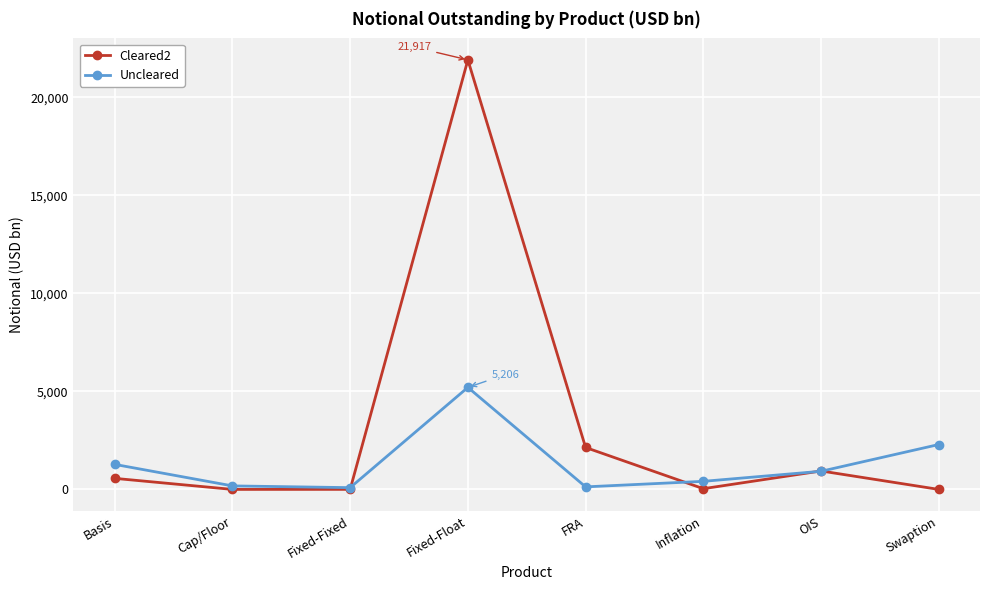

List the series in order of their overall mean, highest first.

Cleared2, Uncleared